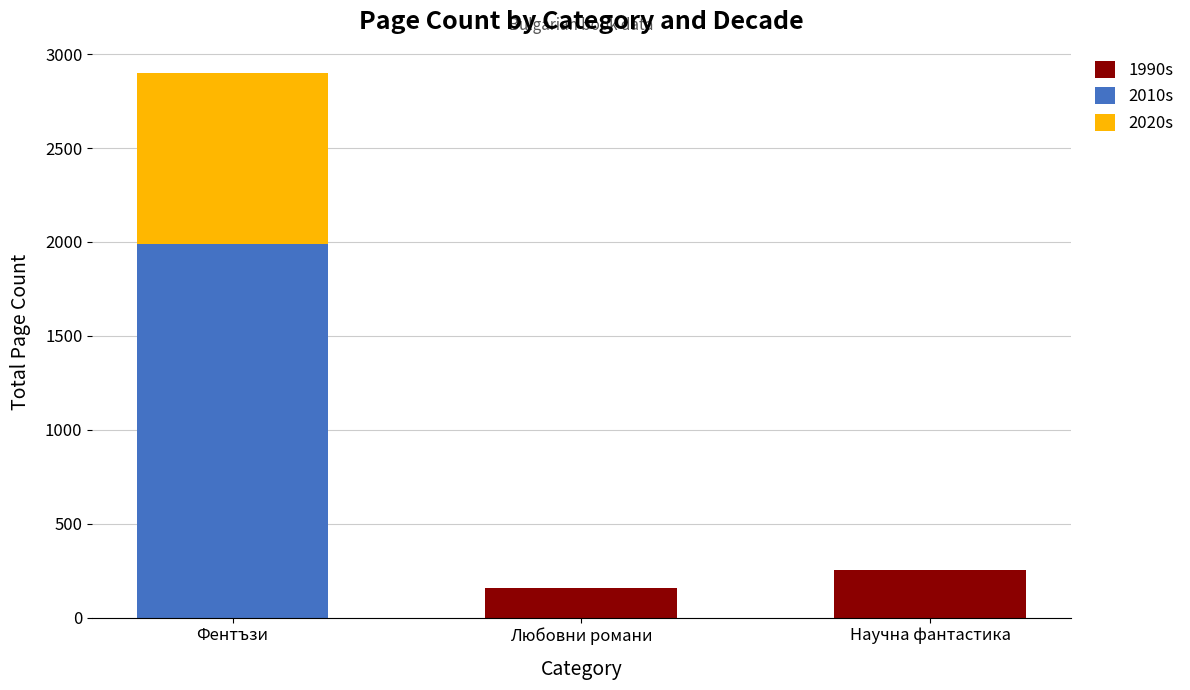

Is it true that 1990s equals 78 at Научна фантастика?

False